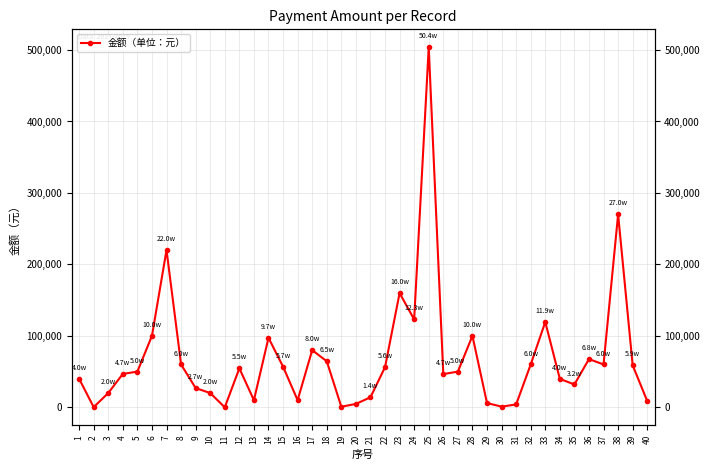

True or false: the data shows 5281.6 at 21.

False